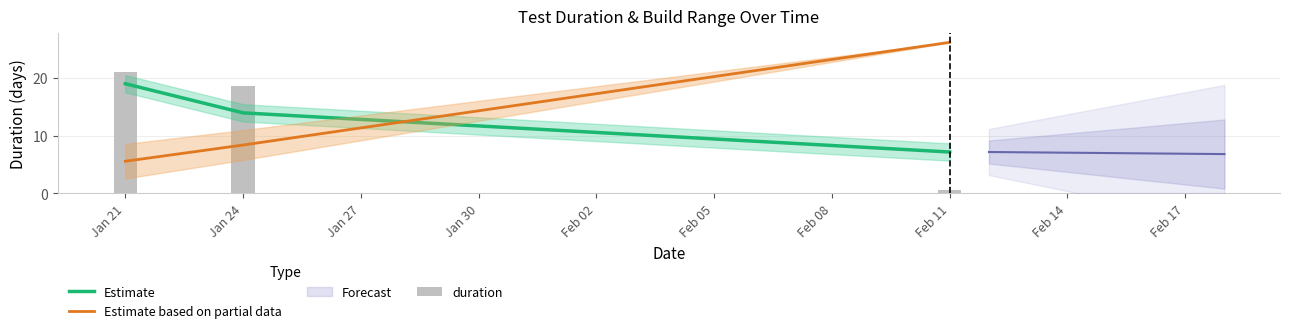

What is the smallest value displayed?

0.6